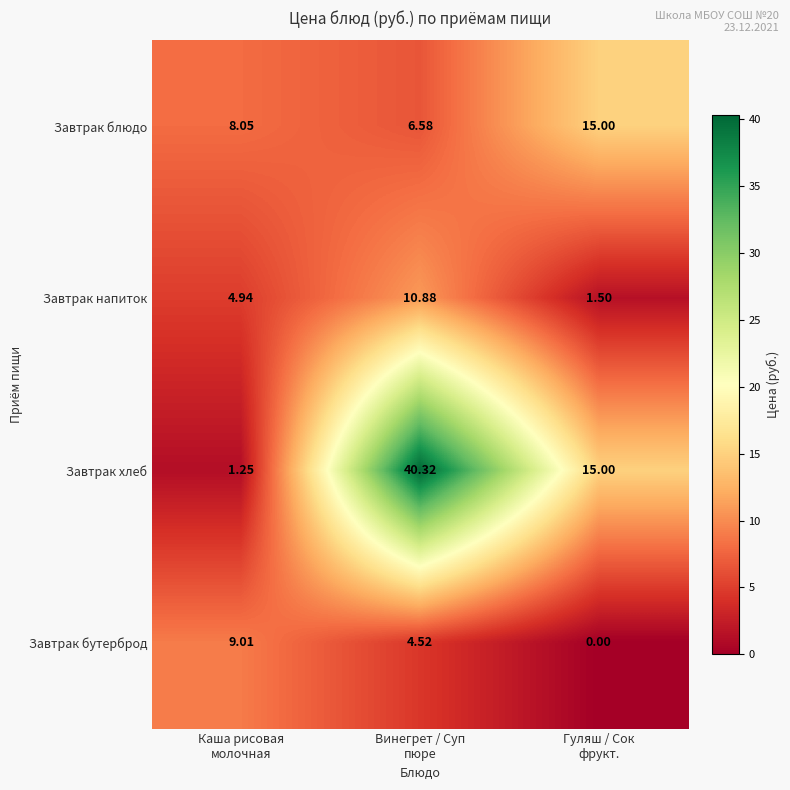

List the series in order of their peak value, highest first.

Завтрак хлеб, Завтрак блюдо, Завтрак напиток, Завтрак бутерброд